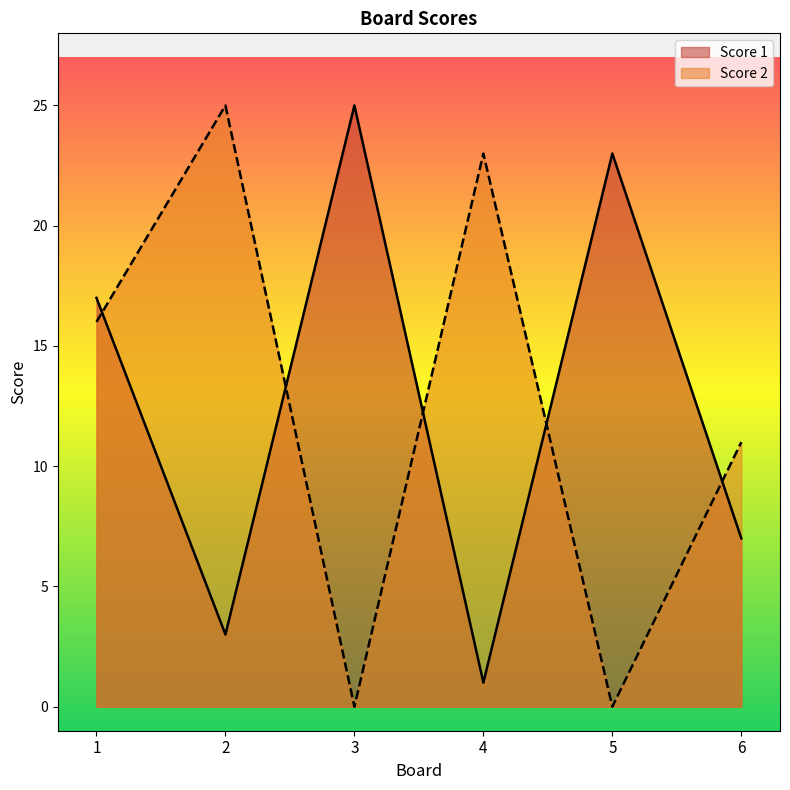

Reading right to left, list all the values displayed in this chart.

Score 1: 6=7	5=23	4=1	3=25	2=3	1=17
Score 2: 6=11	5=0	4=23	3=0	2=25	1=16